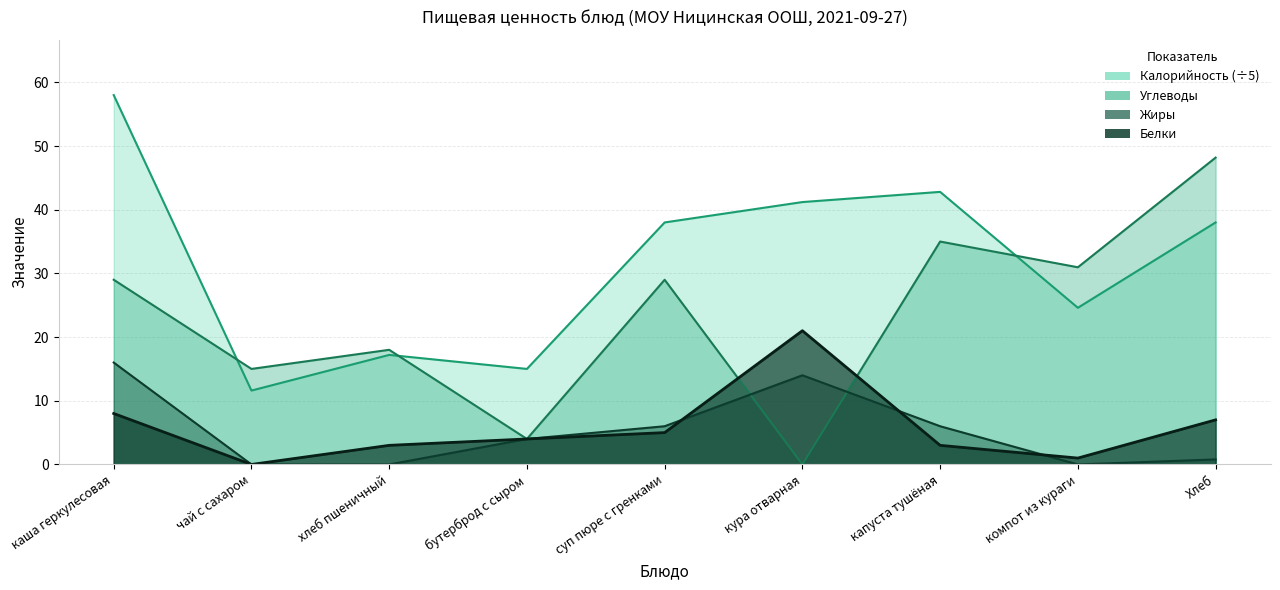

True or false: Калорийность has a value of 26.1 at капуста тушёная.

False